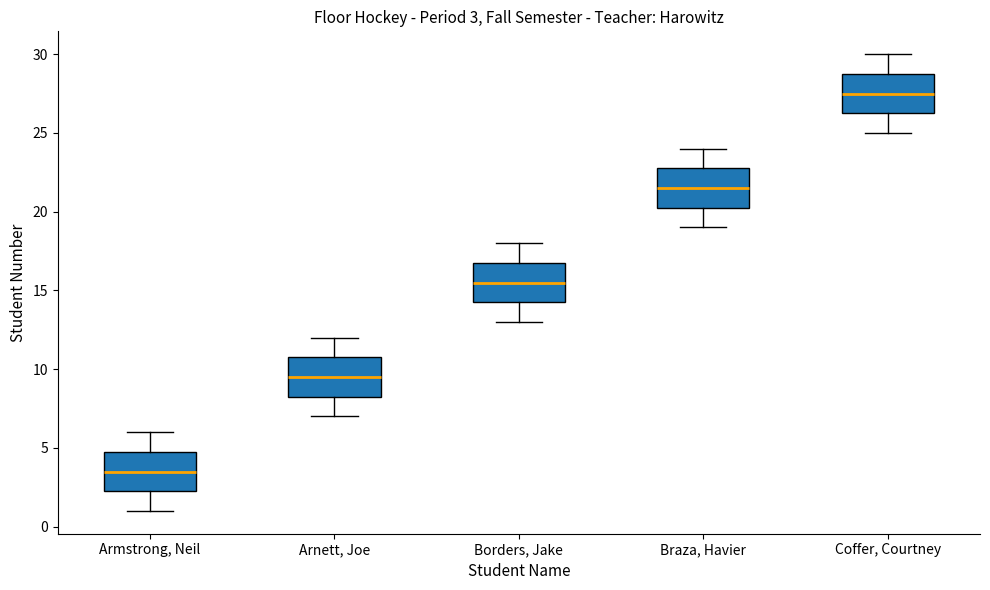

Which box's median line is the highest?

Coffer, Courtney